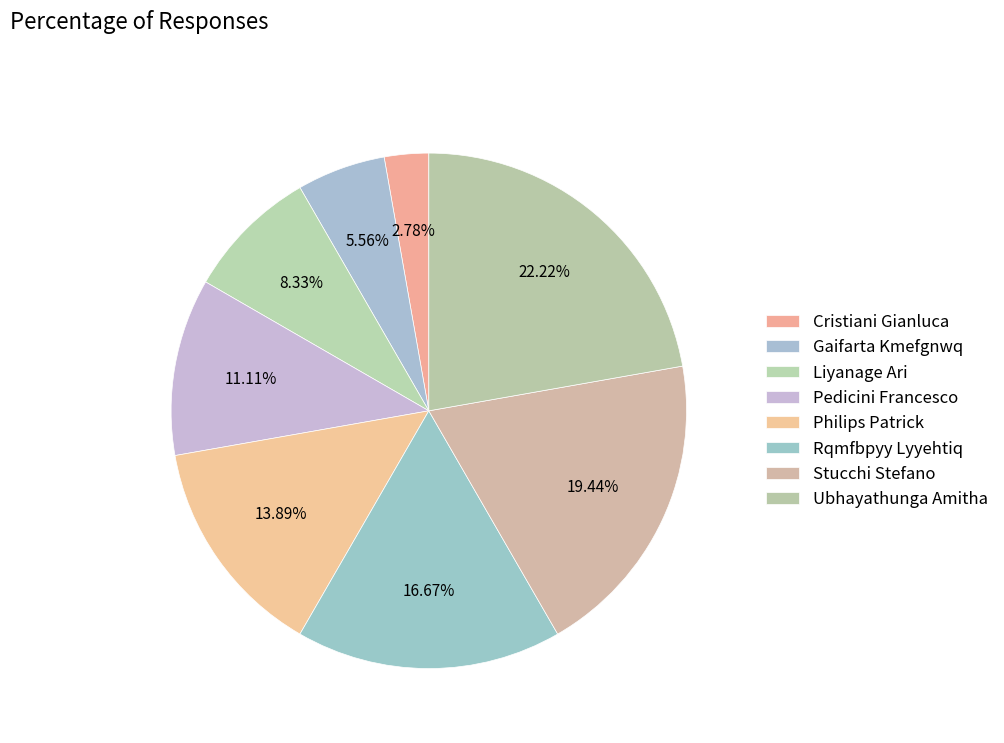

What is the smallest slice in the pie chart?

Cristiani Gianluca